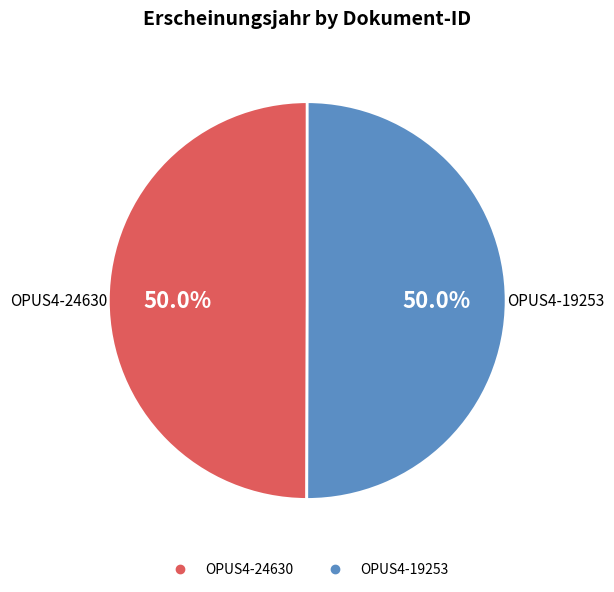

The OPUS4-24630 slice represents 50% of the pie. True or false?

True